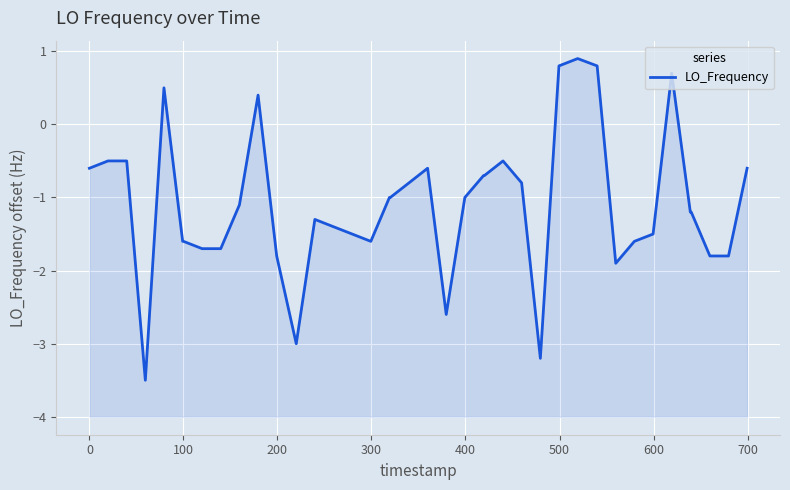

The chart shows a value of -0.2 at 17. True or false?

False